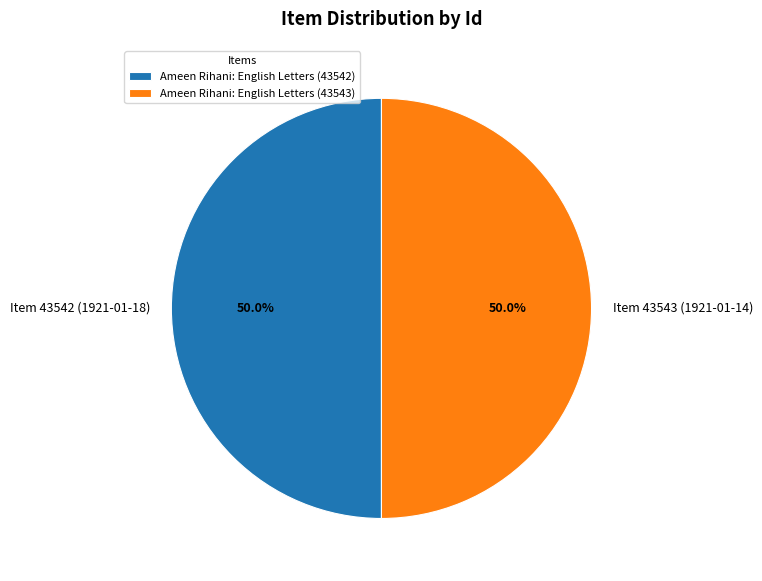

Combined, do Item 43542 (1921-01-18) and Item 43543 (1921-01-14) account for over 50%?

Yes